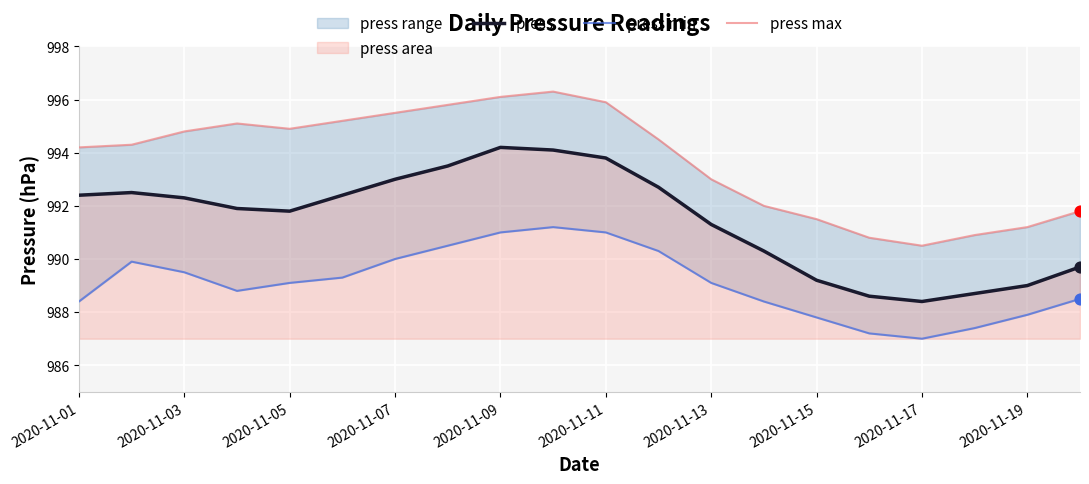

Is it true that press equals 1385.1 at 2020-11-05?

False